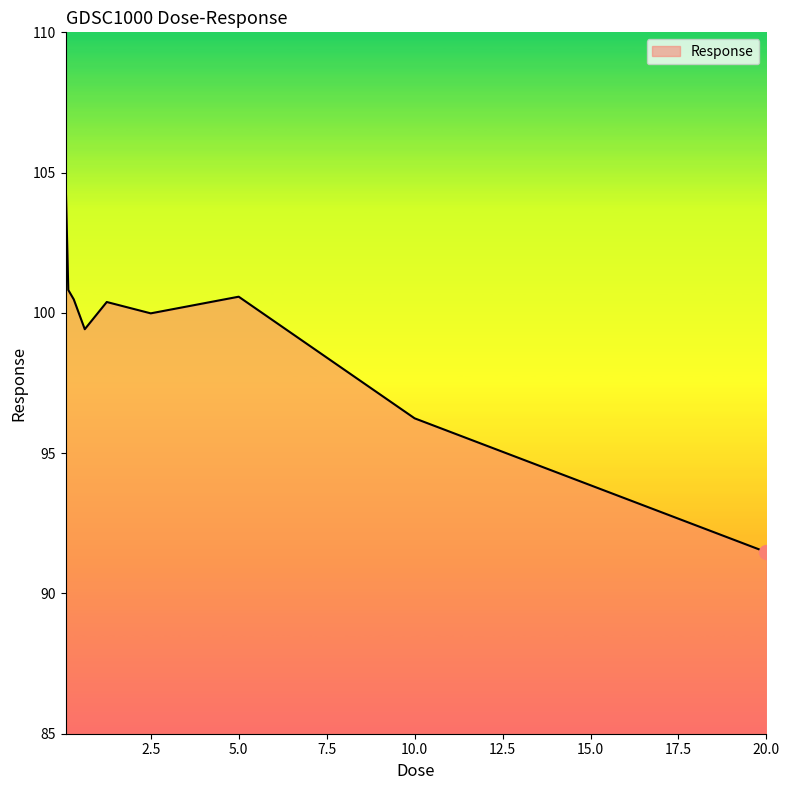

What is the minimum value shown in the chart?

91.5